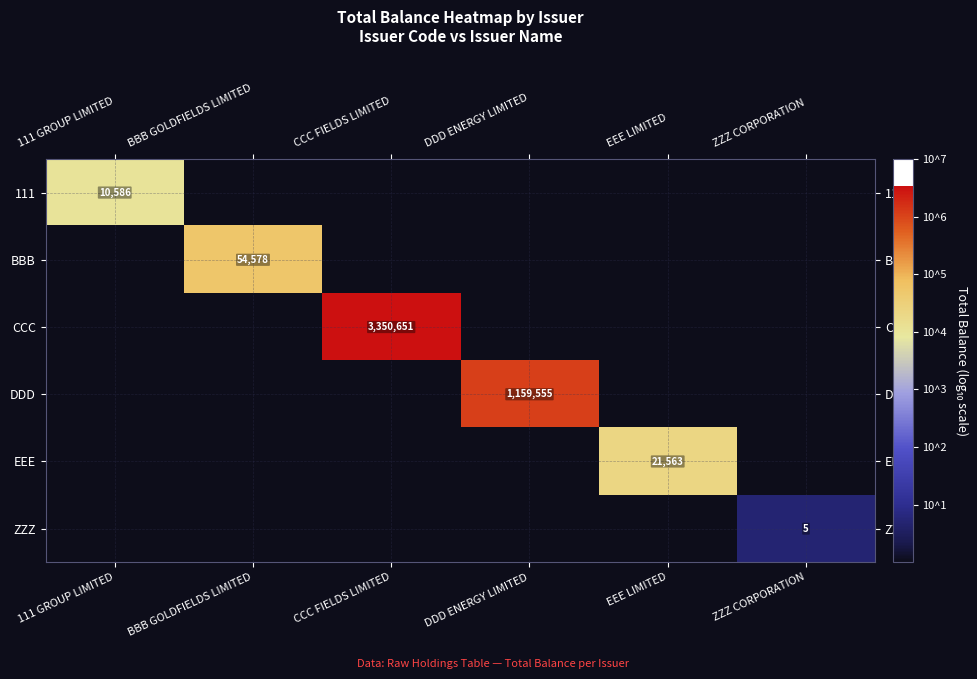

At which category does the chart reach its peak across all series?

CCC FIELDS LIMITED